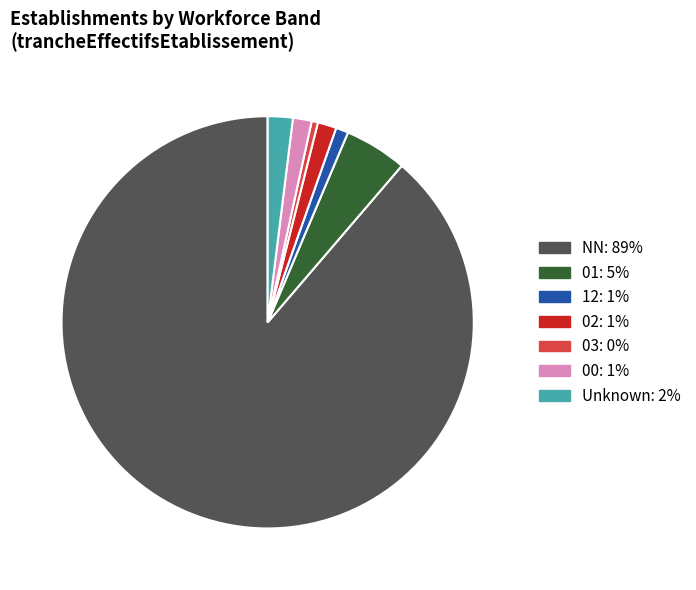

Does any single category account for the majority?

Yes